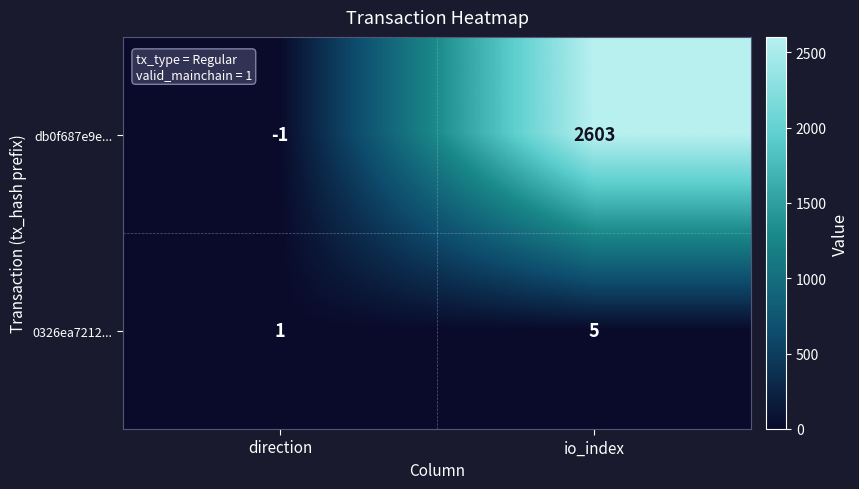

What is the difference between the 0326ea7212... values at direction and io_index?

4